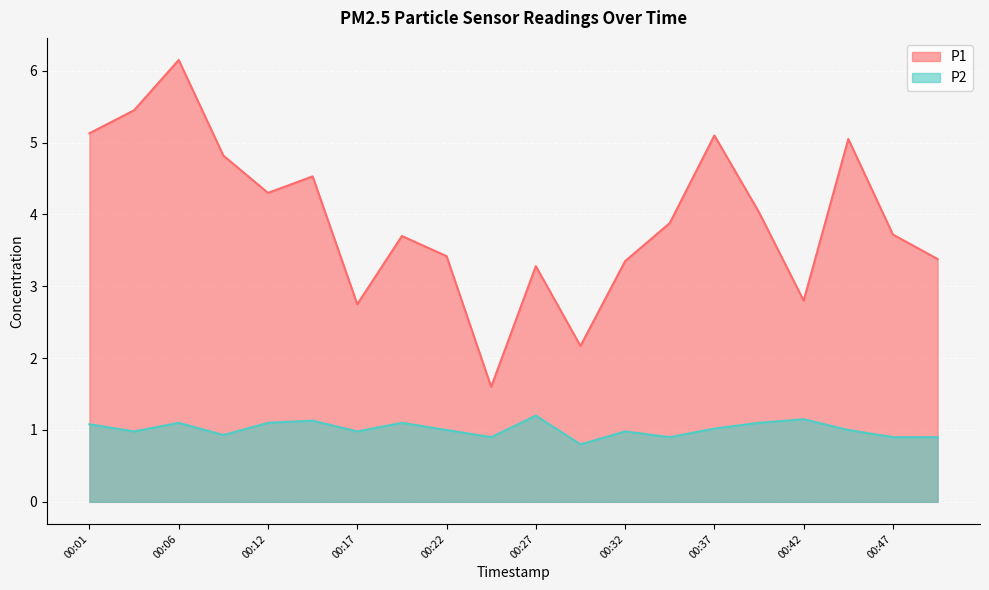

List the series in order of their peak value, lowest first.

P2, P1